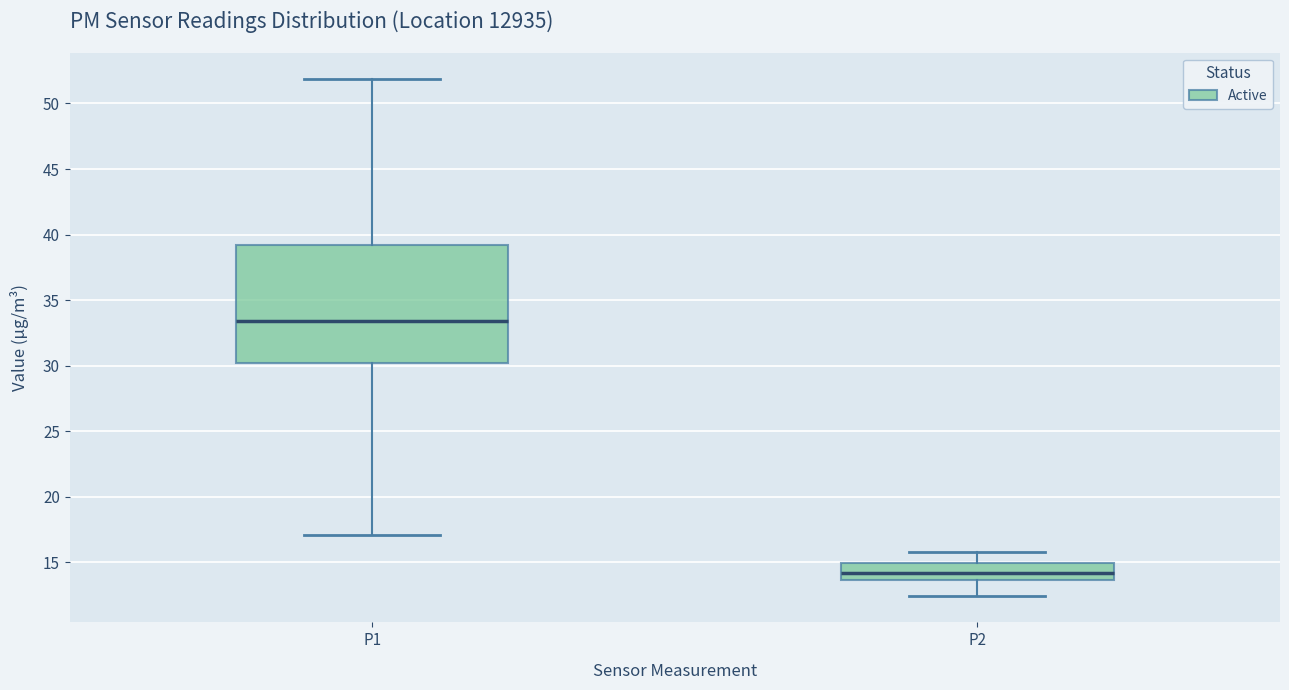

Which box's median line is the highest?

P1